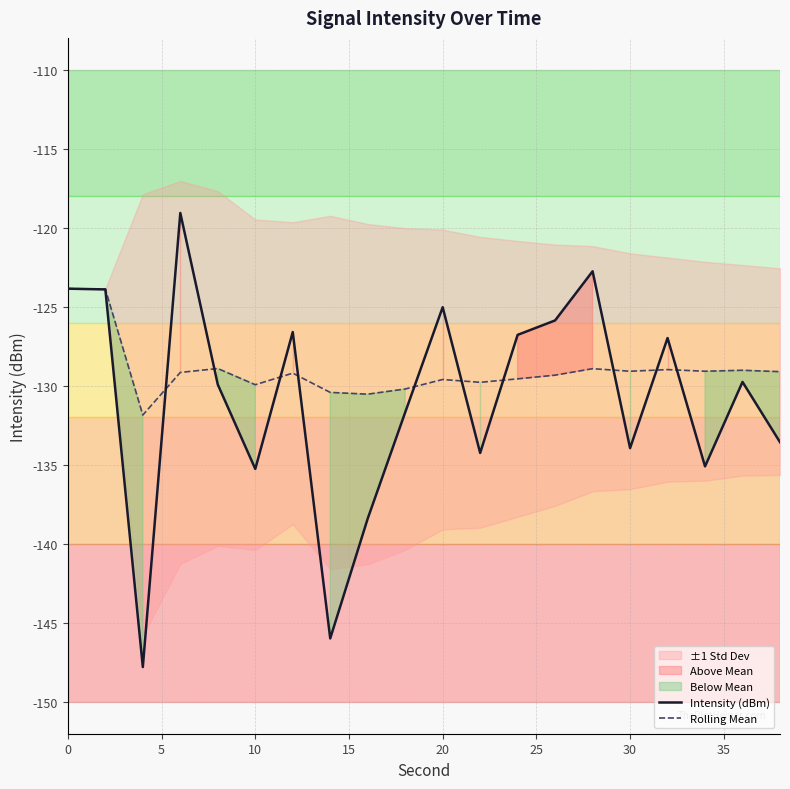

The Rolling Mean series shows -129.1 at 30. True or false?

True